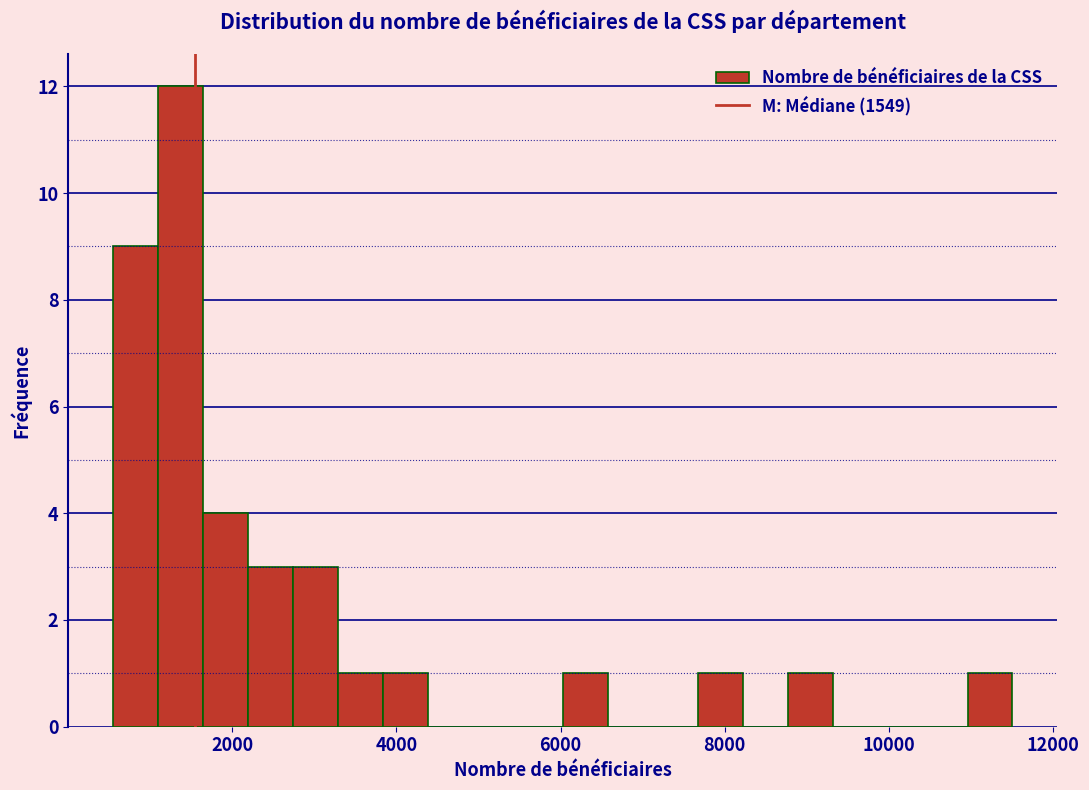

Read against the x-axis, roughly where is the centre of the tallest bar?

1400